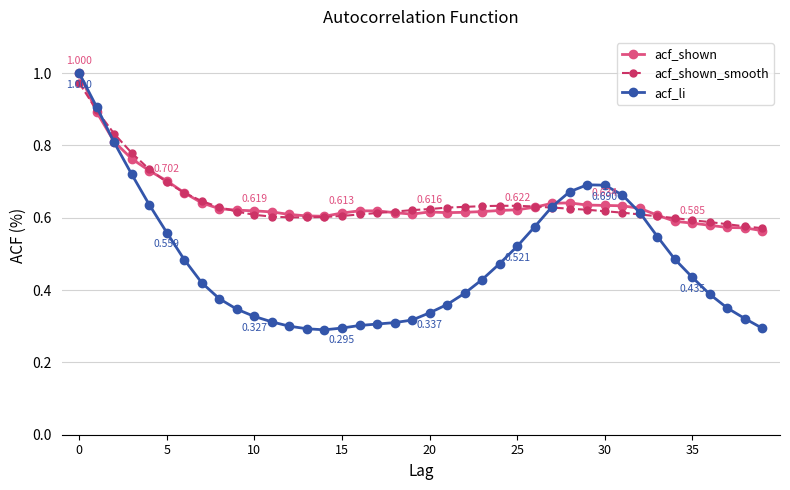

Which series has the largest range (max minus min)?

acf_li